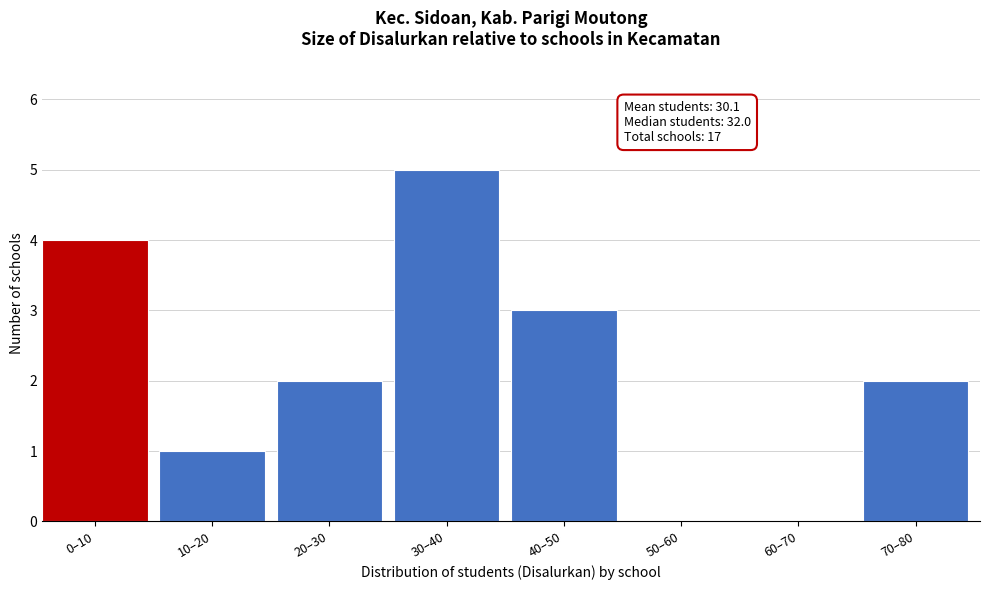

Reading left to right, extract all data points from this chart.

0–10=4	10–20=1	20–30=2	30–40=5	40–50=3	50–60=0	60–70=0	70–80=2